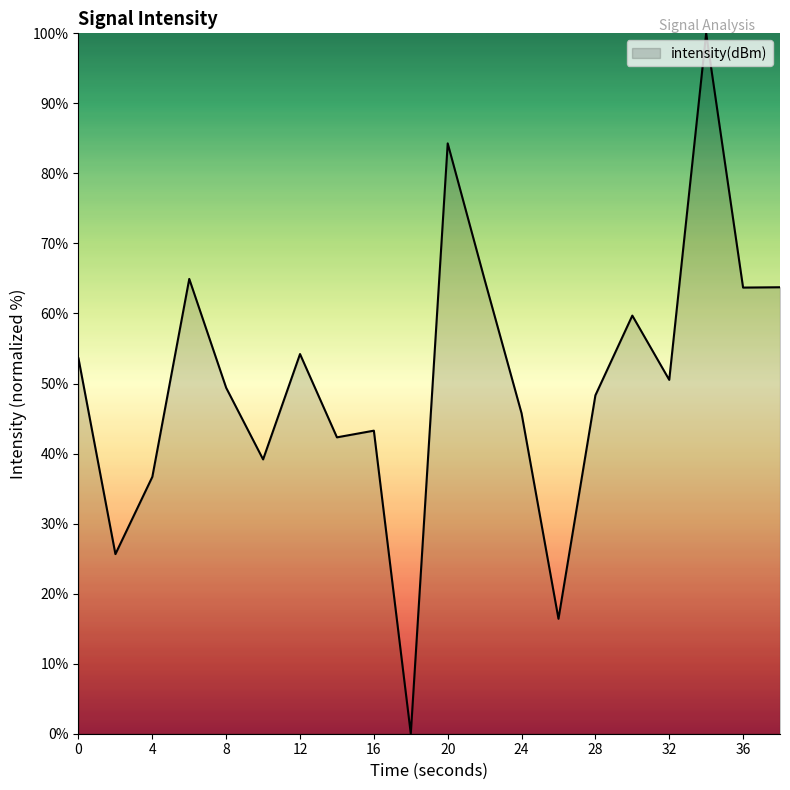

What is the difference between the maximum and minimum values?

100.0